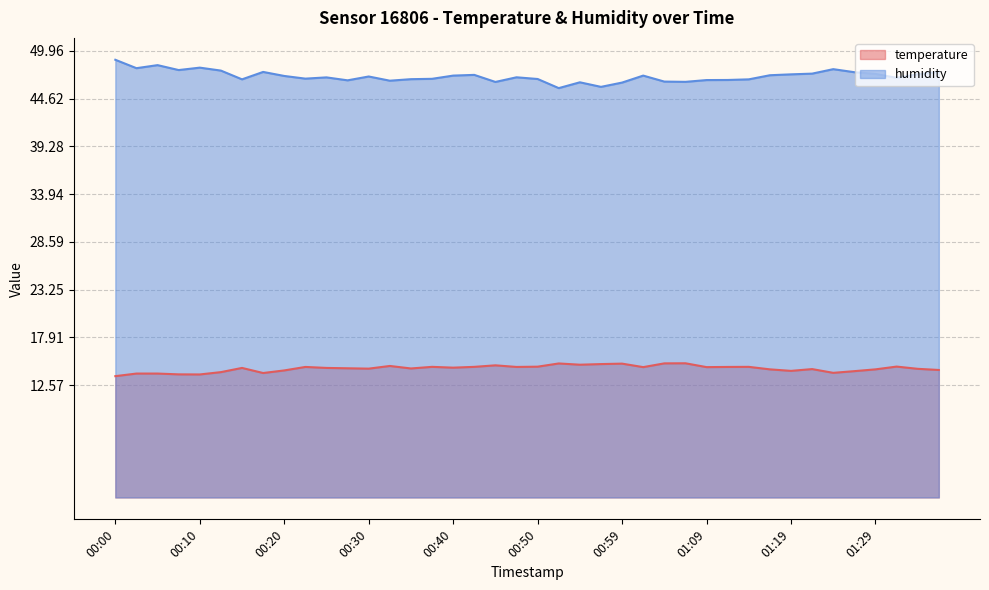

True or false: temperature and humidity intersect in this chart.

False